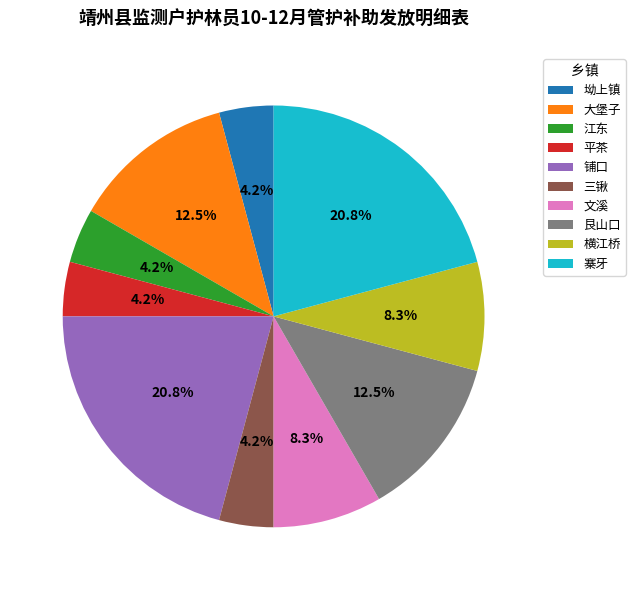

How many slices are in this pie chart?

10